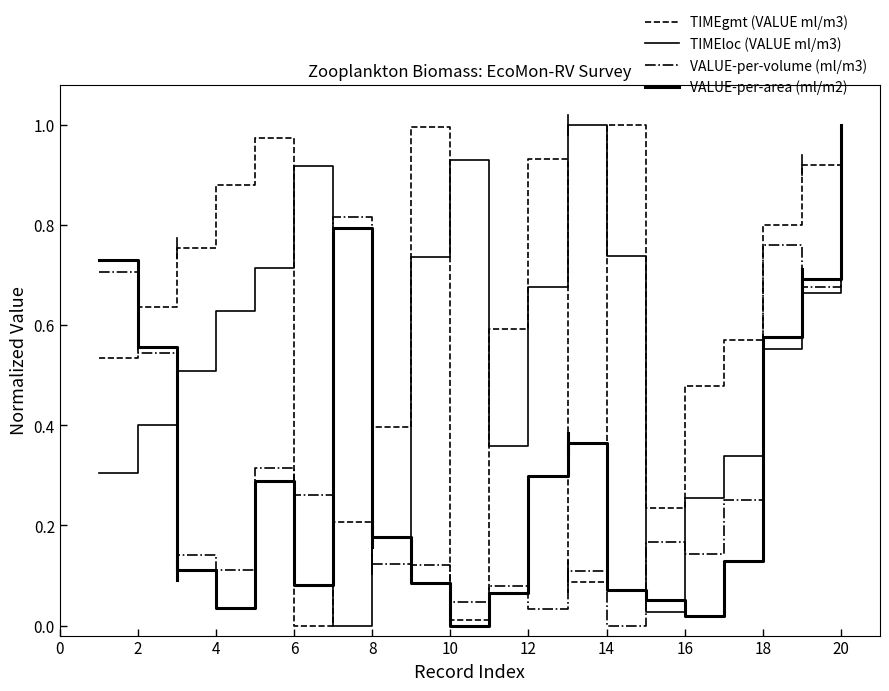

Is this an area chart (filled region under the line)?

No